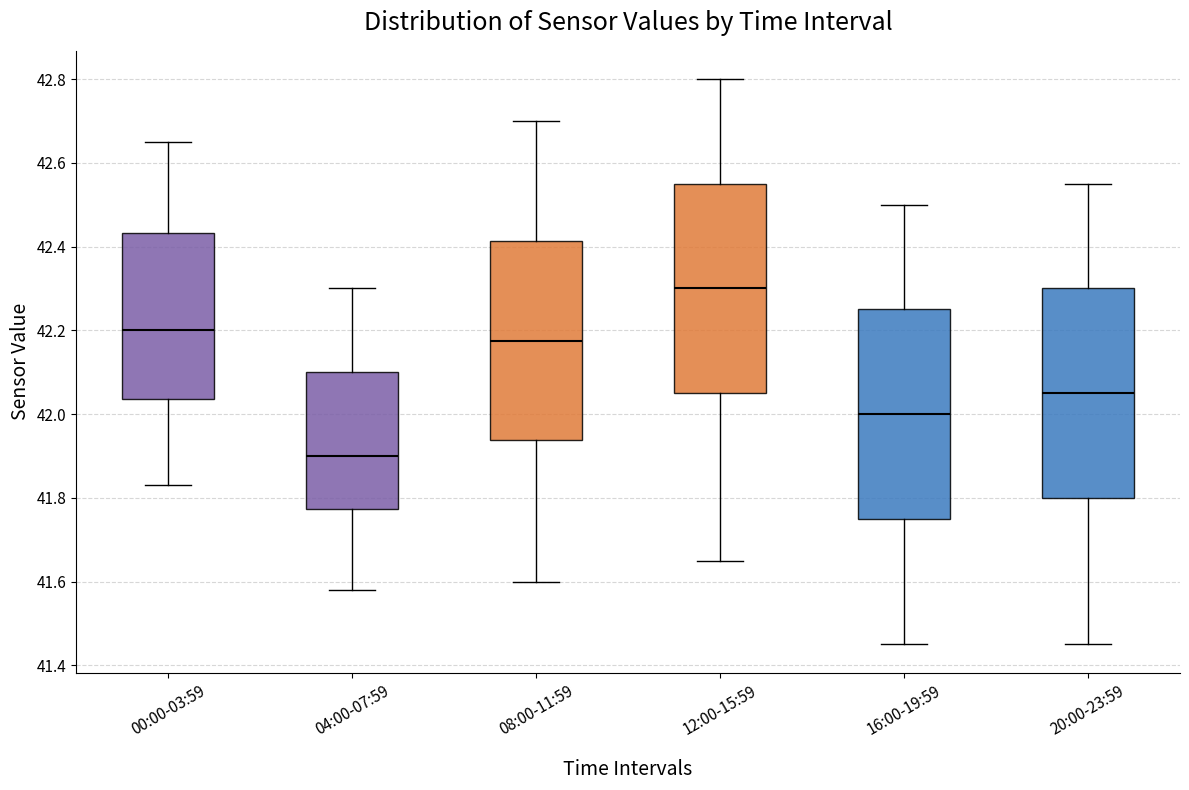

Where does the median line of the box for 04:00-07:59 sit on the y-axis? The values are not printed on the chart, so give them approximately, as read against the axis.

41.90